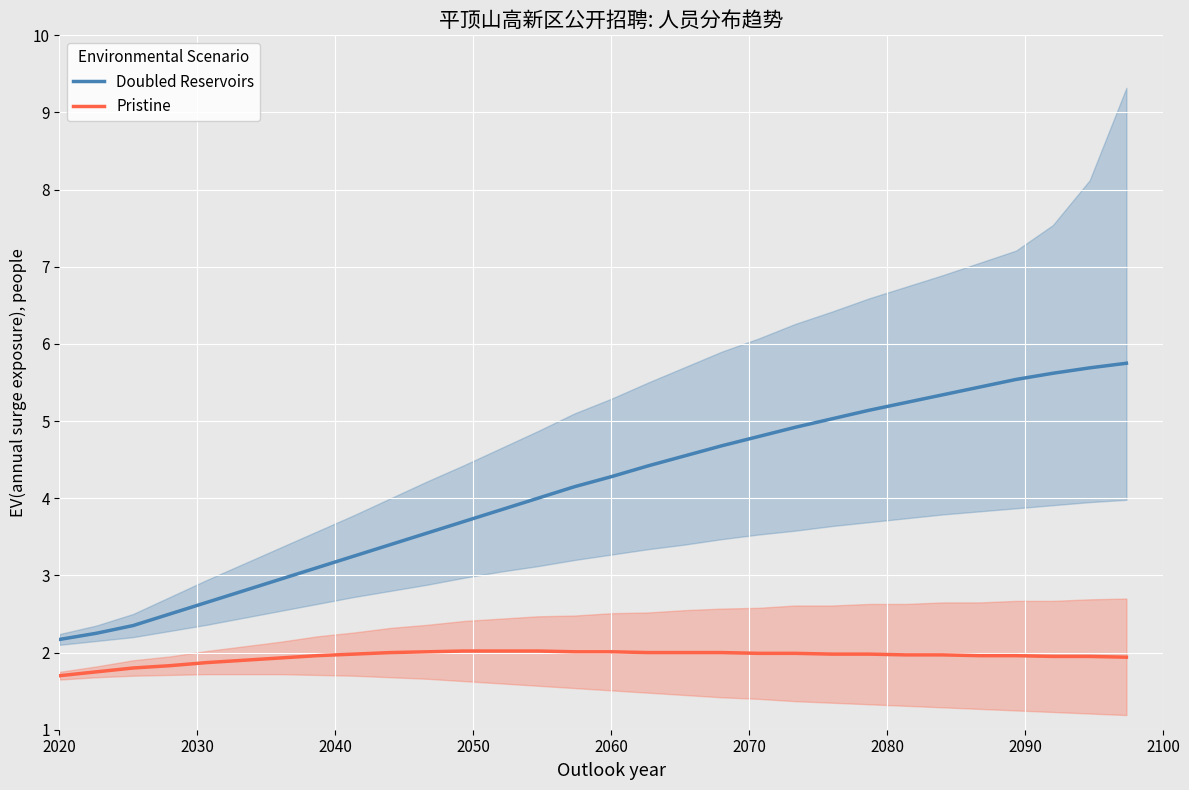

True or false: Pristine and Doubled Reservoirs cross at least once.

False